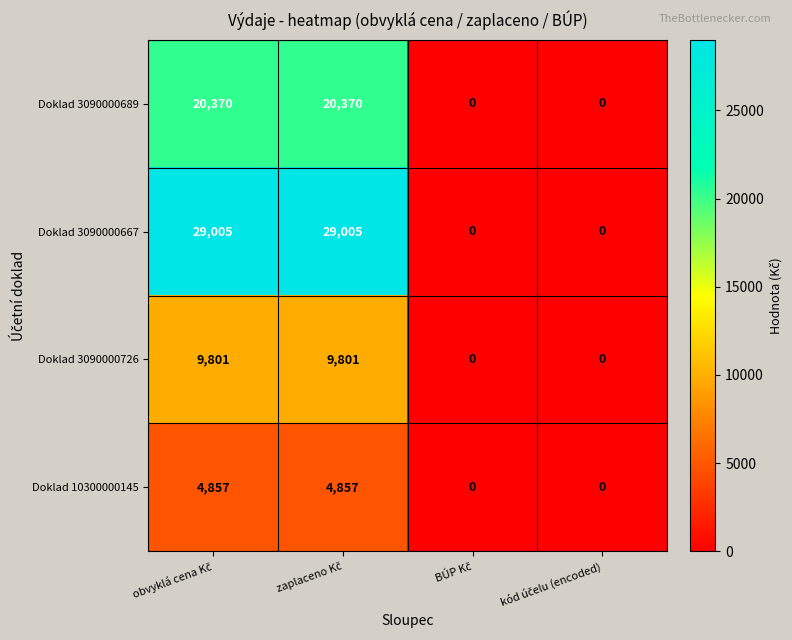

Which series has the largest range (max minus min)?

Doklad 3090000667